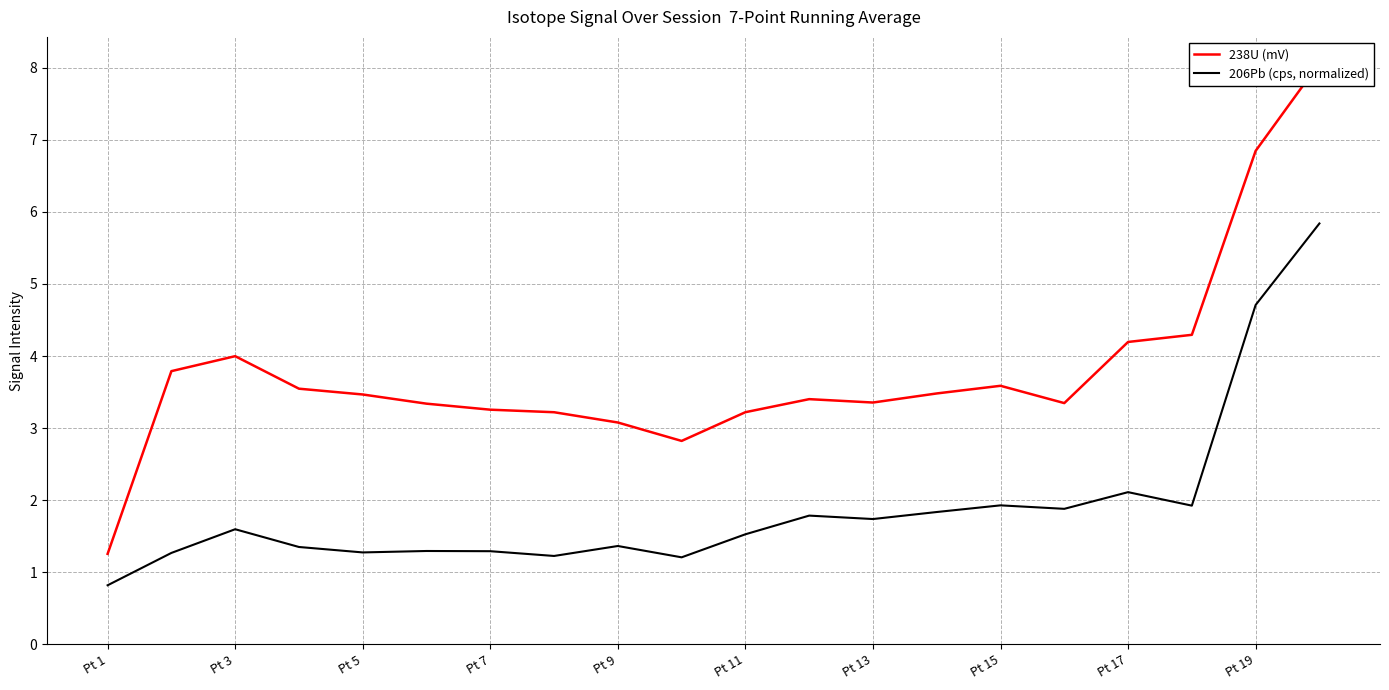

What is the smallest value displayed?

0.8